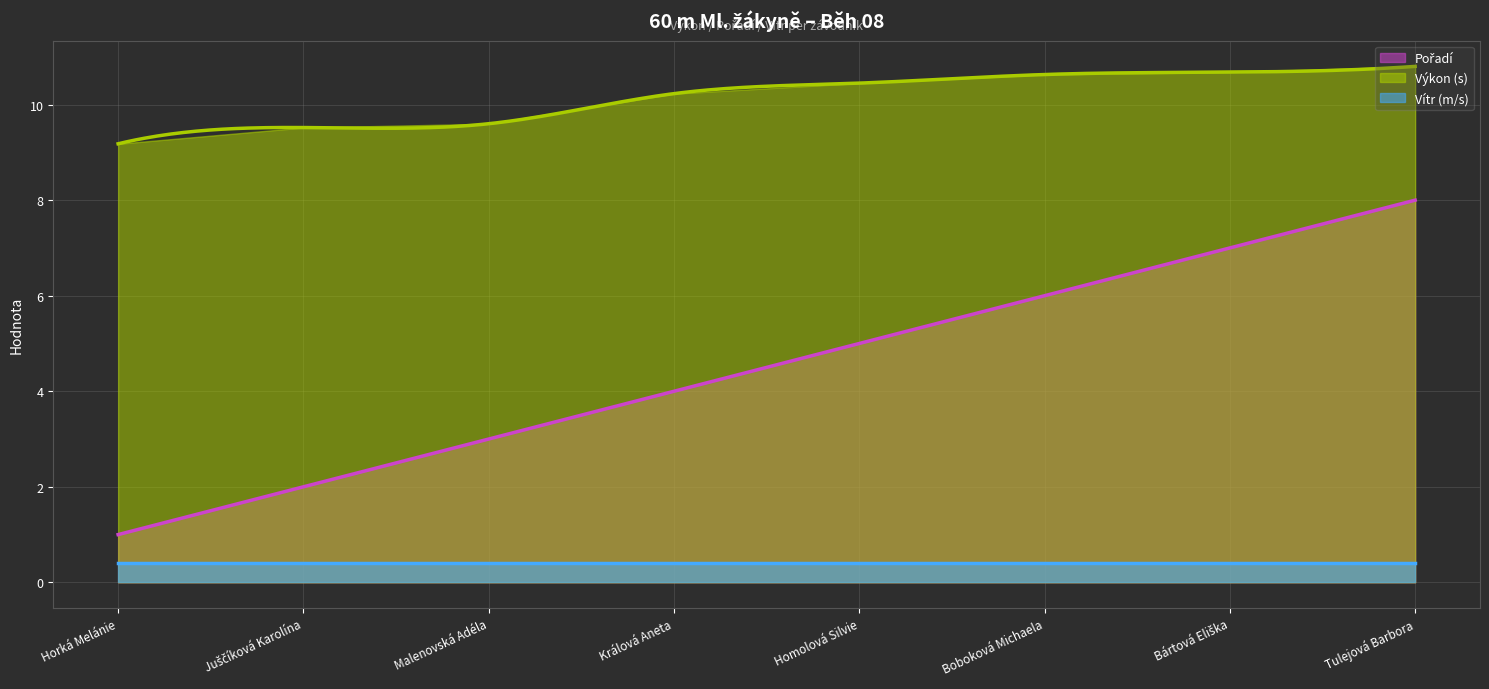

Rank the series by their maximum value, from highest to lowest.

Výkon, Pořadí, Vítr